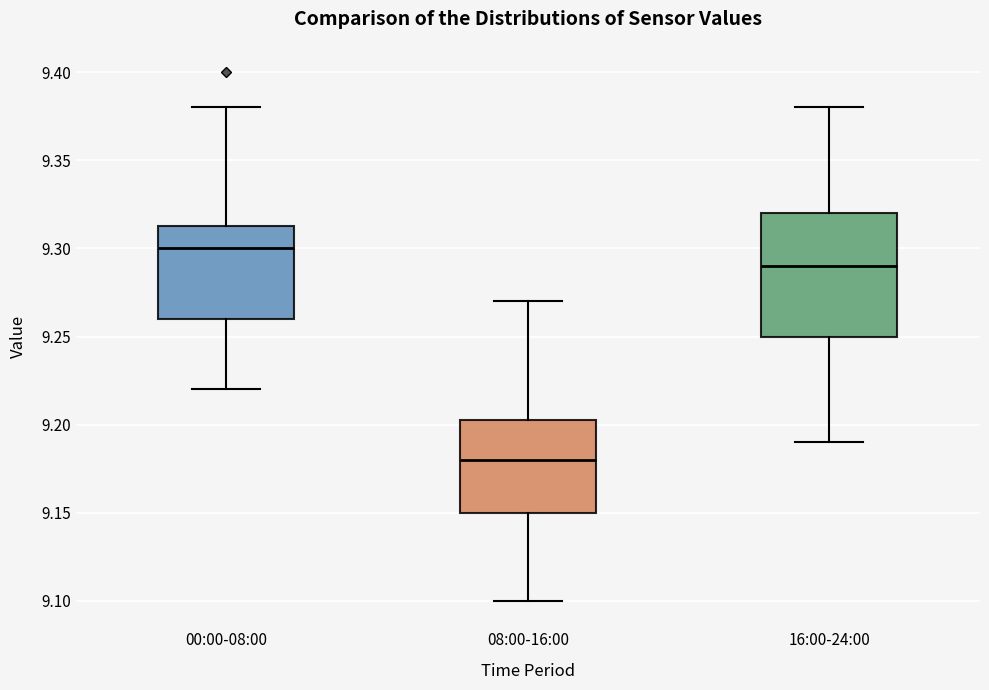

Reading left to right, read every box against the y-axis: the position of its median line, the range the box covers, and the ends of its whiskers. The values are not printed on the chart, so give them approximately, as read against the axis.

00:00-08:00: median 9.300, box 9.260 to 9.315, whiskers 9.220 to 9.380
08:00-16:00: median 9.180, box 9.150 to 9.205, whiskers 9.100 to 9.270
16:00-24:00: median 9.290, box 9.250 to 9.320, whiskers 9.190 to 9.380